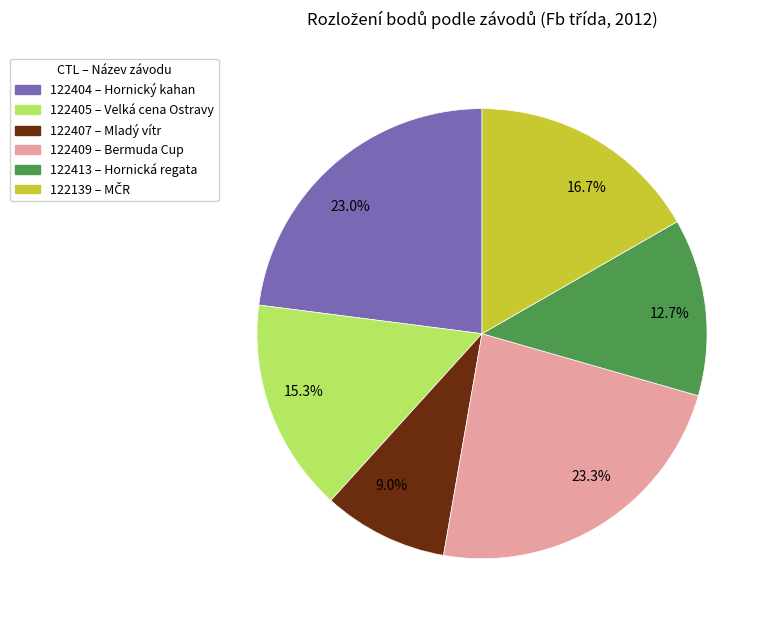

Do 12.7% and 16.7% together represent more than half of the pie?

No